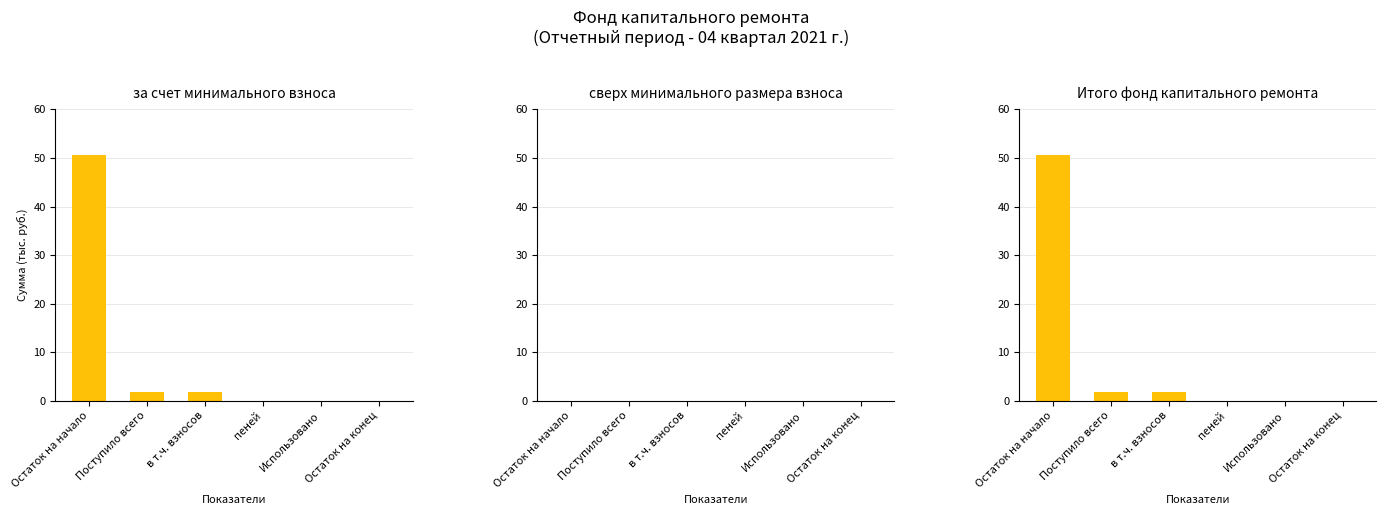

The value of Итого фонд капитального ремонта at Использовано is 0.0. True or false?

True